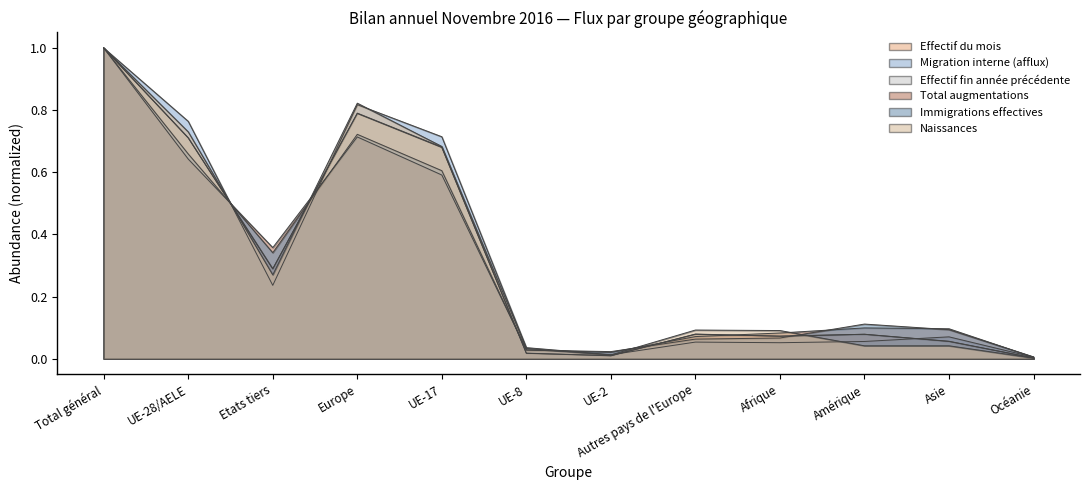

At which category is the sum across all series the highest?

Total général